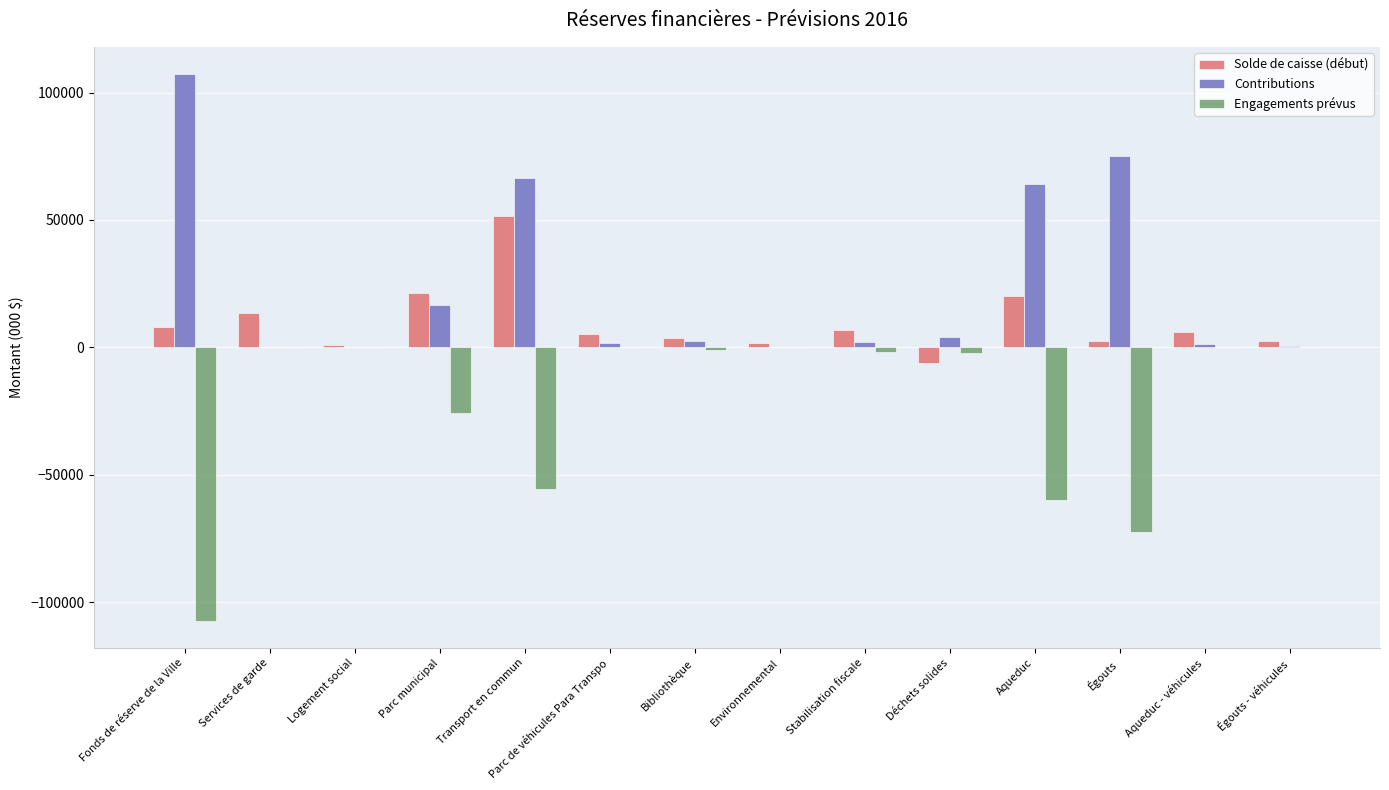

What is the difference between the Solde de caisse (début) values at Égouts - véhicules and Déchets solides?

8409.0